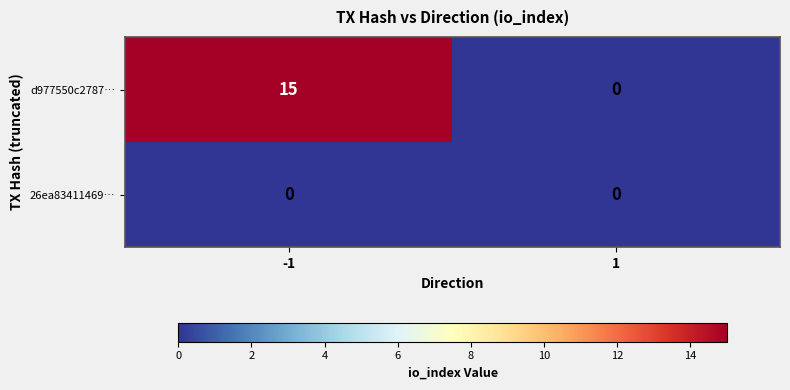

The d977550c2787… series shows 5 at -1. True or false?

False